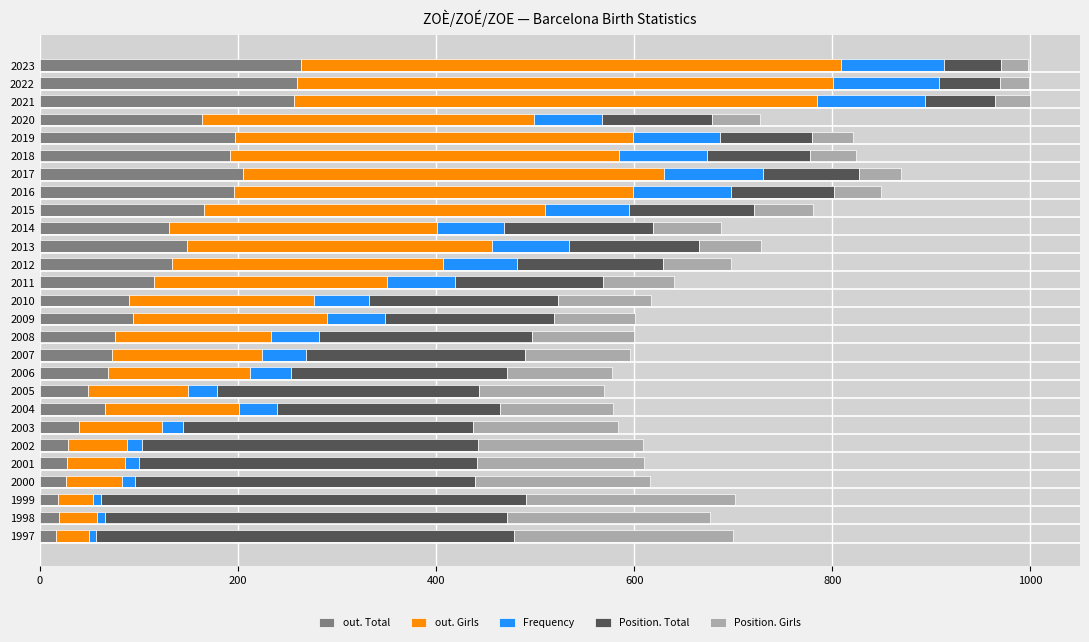

The value of out. Total at 2011 is 154. True or false?

False